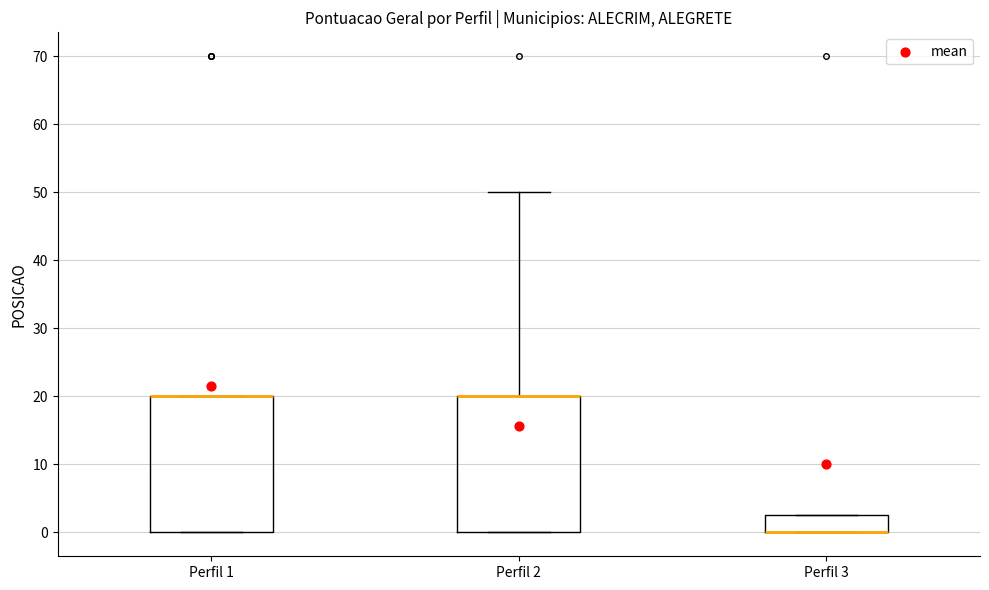

Reading left to right, read every box against the y-axis: the position of its median line, the range the box covers, and the ends of its whiskers. The values are not printed on the chart, so give them approximately, as read against the axis.

Perfil 1: median 20 (drawn on the box's upper edge), box 0 to 20, whiskers 0 to 20
Perfil 2: median 20 (drawn on the box's upper edge), box 0 to 20, whiskers 0 to 50
Perfil 3: median 0 (drawn on the box's lower edge), box 0 to 3, whiskers 0 to 3